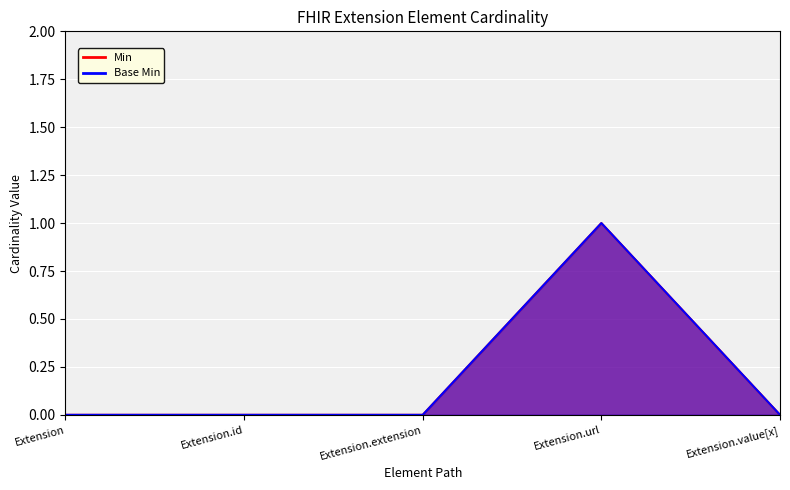

What position from the left is Extension.value[x]?

5